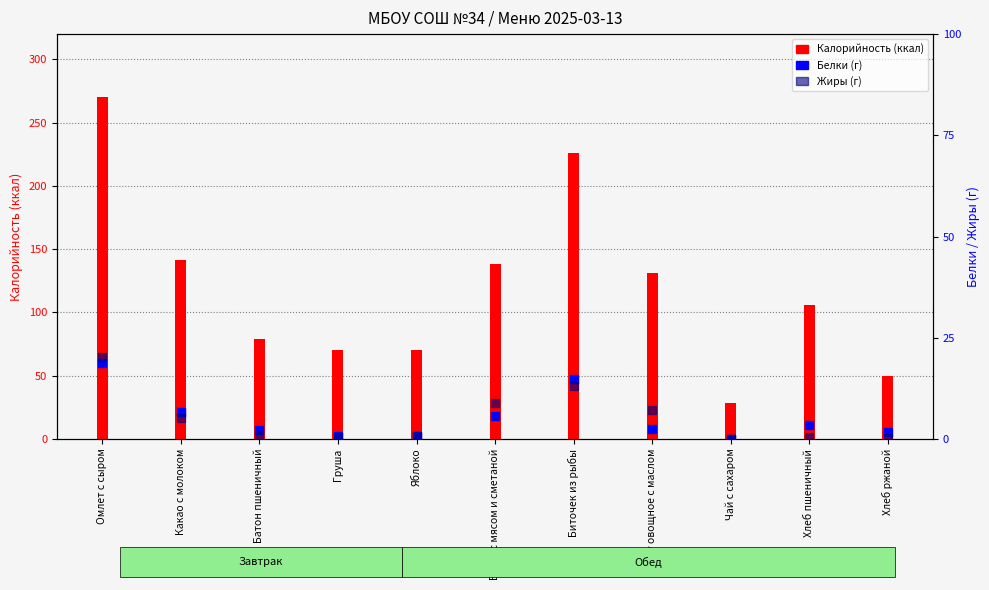

Is the value of Жиры at Чай с сахаром greater than the value of Калорийность at Чай с сахаром?

No